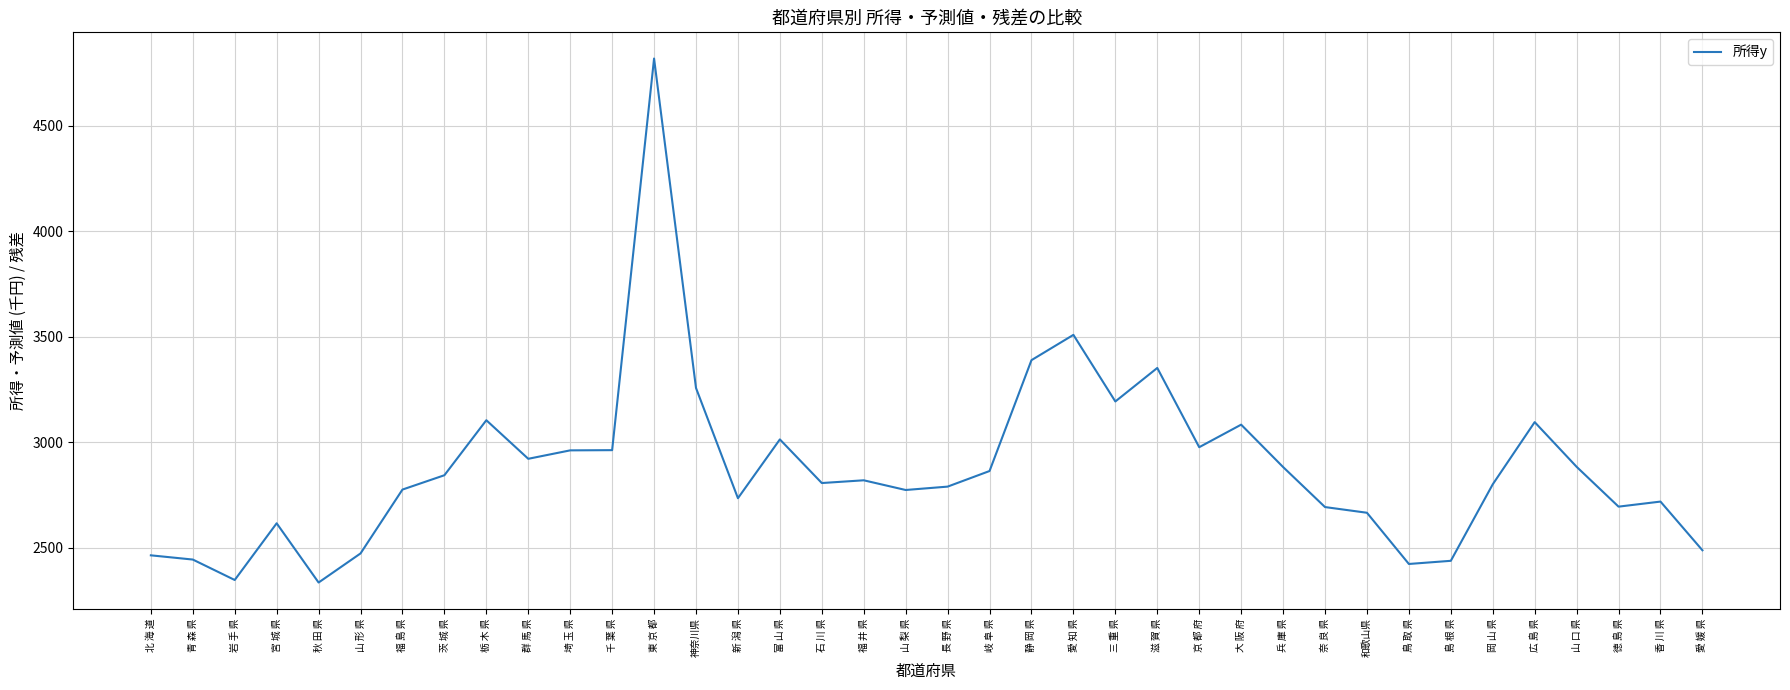

What is the minimum value shown in the chart?

2334